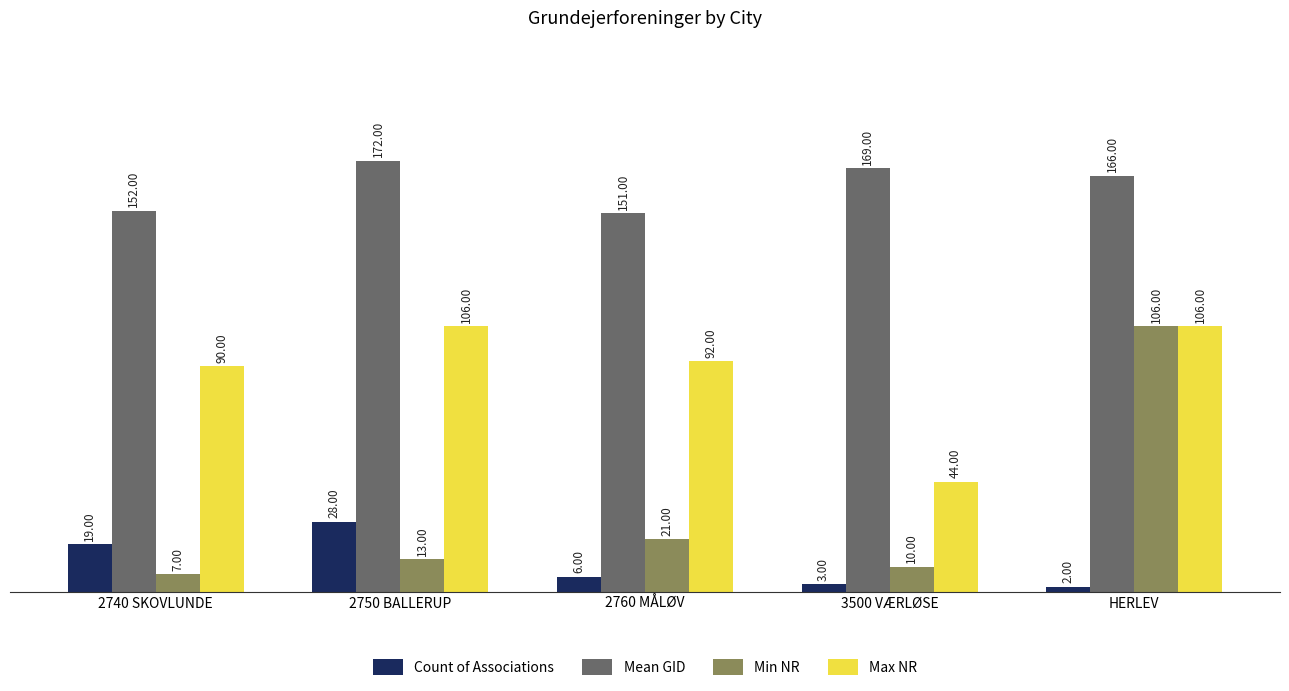

Does the chart contain any negative values?

No